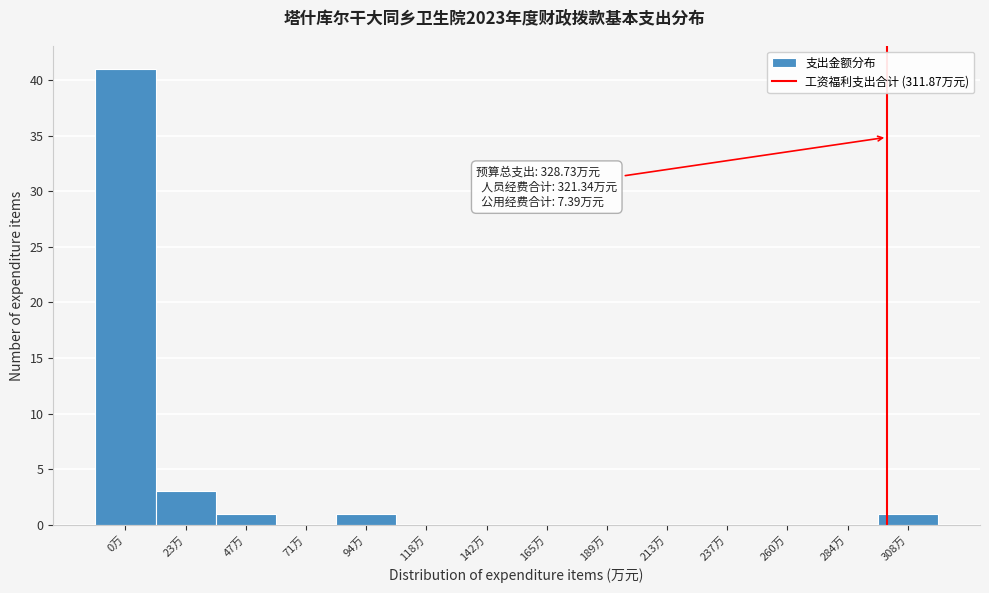

Reading left to right, transcribe all the data shown in this chart.

0万=41	23万=3	47万=1	71万=0	94万=1	118万=0	142万=0	165万=0	189万=0	213万=0	237万=0	260万=0	284万=0	308万=1